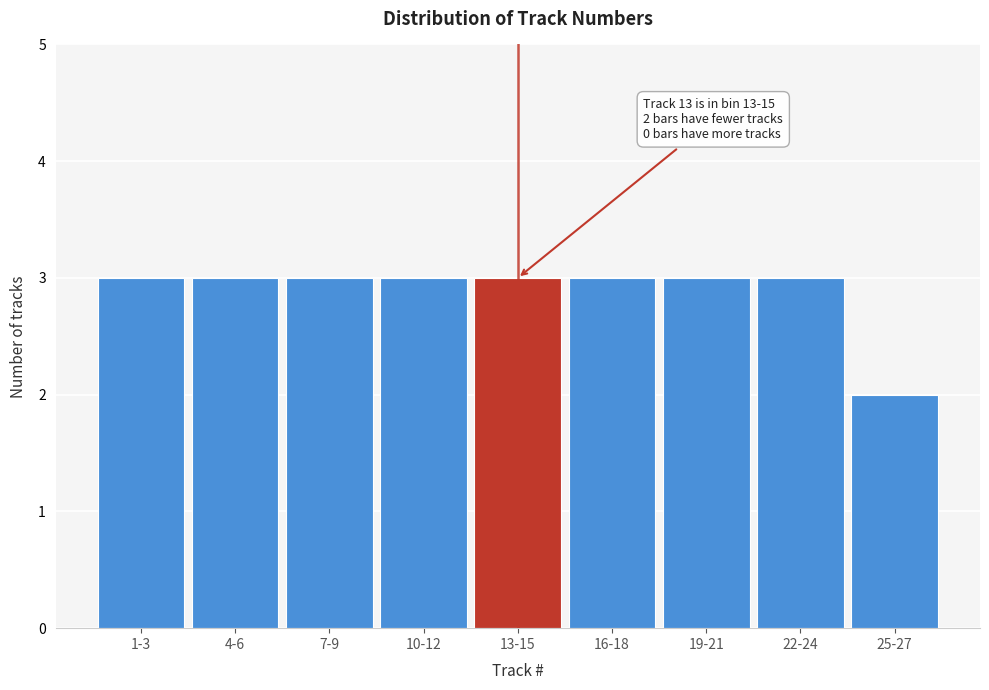

Reading right to left, what are all the values shown in this chart?

25-27=2	22-24=3	19-21=3	16-18=3	13-15=3	10-12=3	7-9=3	4-6=3	1-3=3